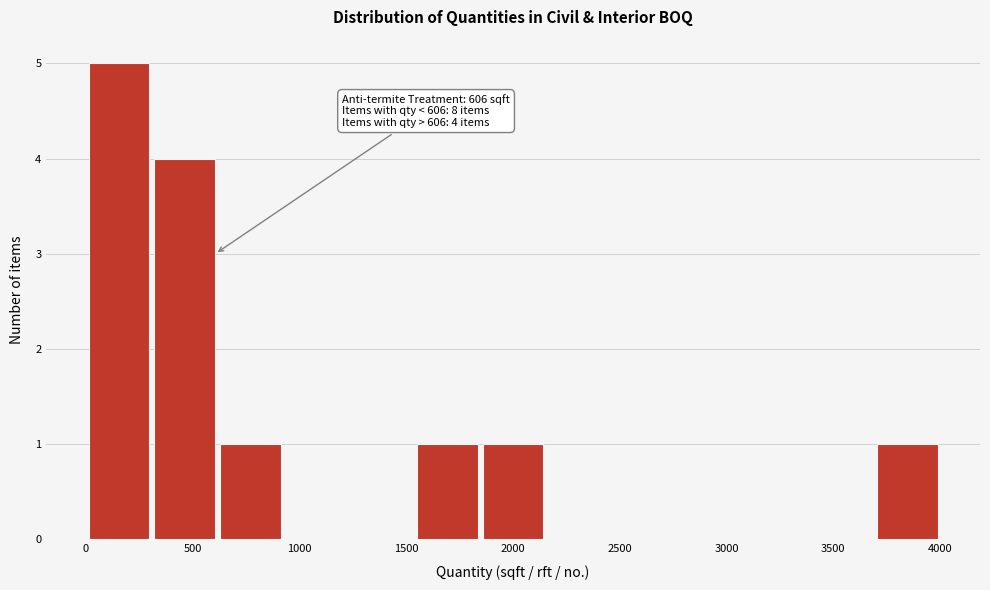

Over which range of the x-axis is the bar tallest?

0 to 300